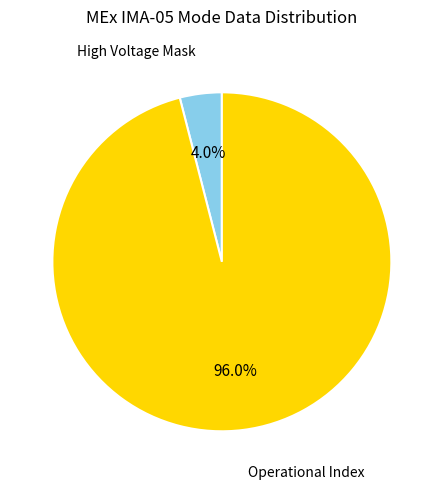

Is there any slice that represents more than half of the pie?

Yes